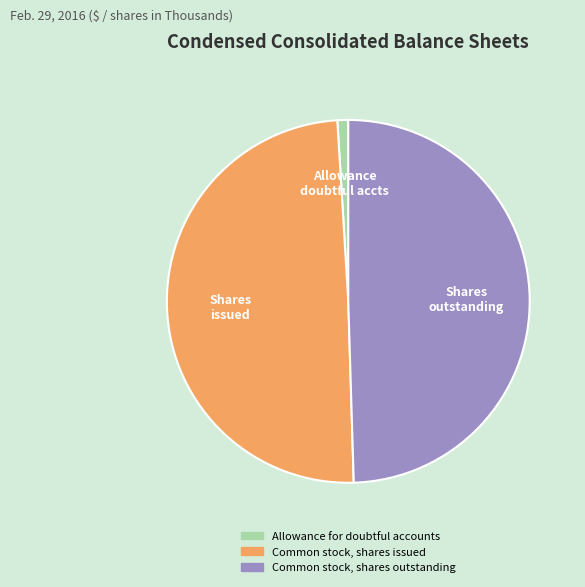

Between Common stock, shares issued and Allowance for doubtful accounts, which is larger?

Common stock, shares issued